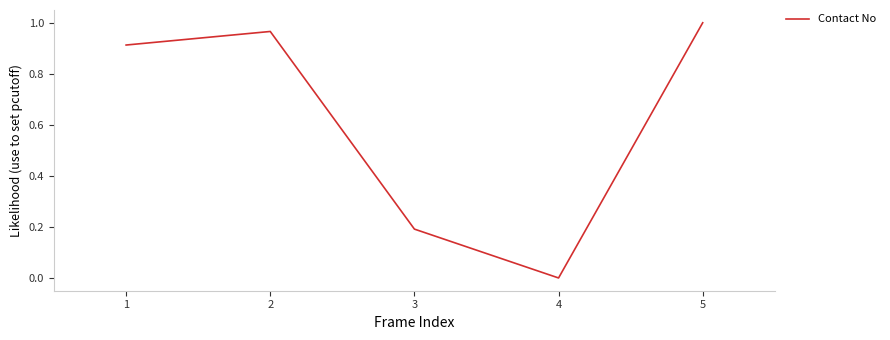

Which label corresponds to the largest value in the chart?

5